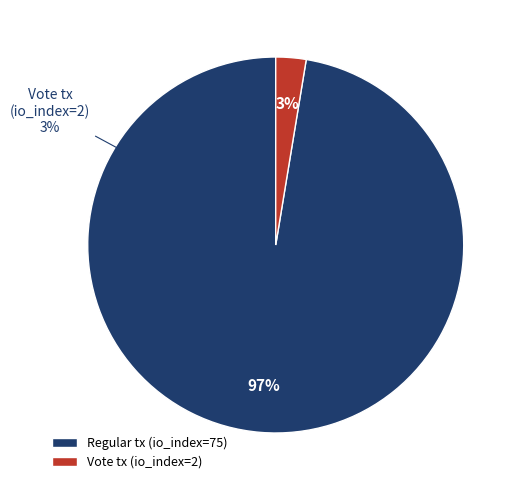

What portion of the pie excludes Regular tx (io_index=75)?

2.6%